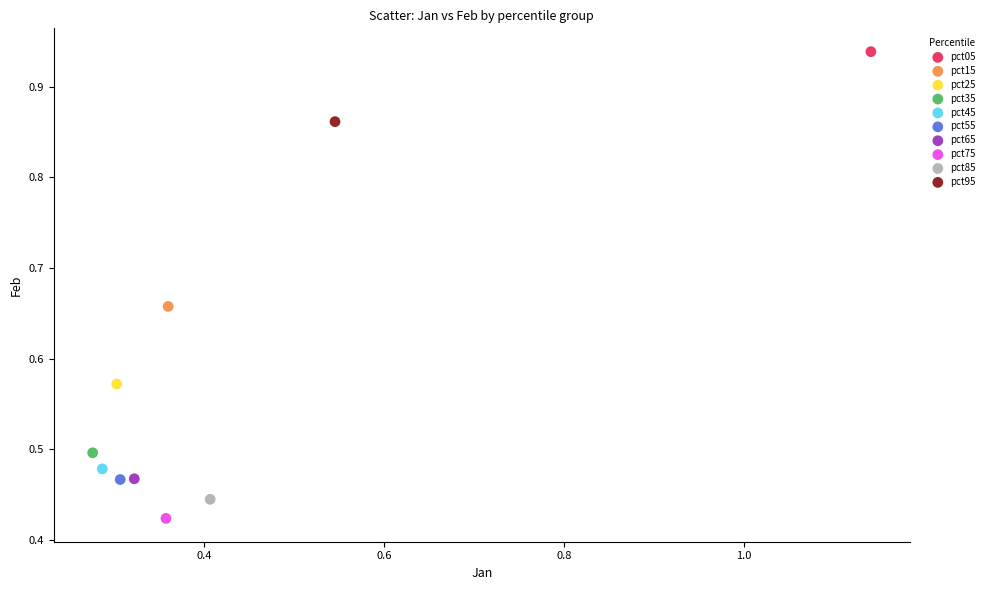

Which series reaches the maximum Y coordinate?

pct05